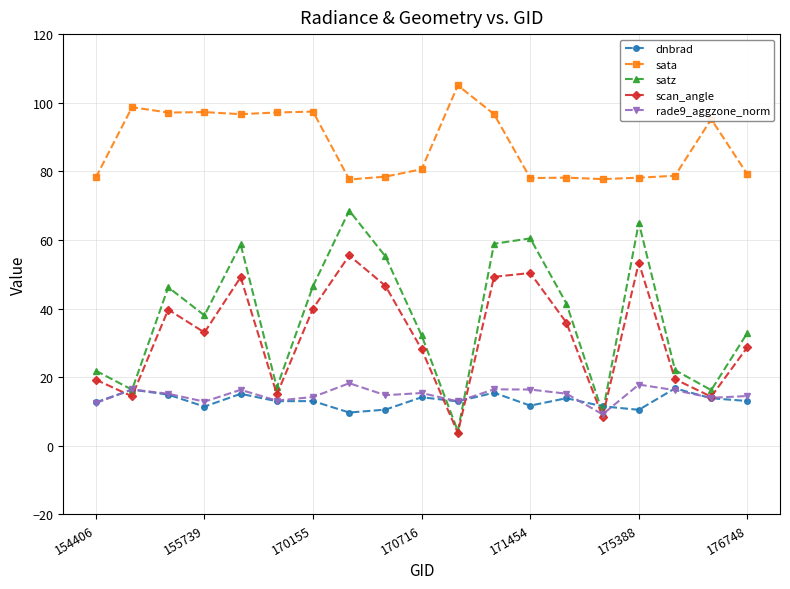

Does the chart display data point markers on the line(s)?

Yes